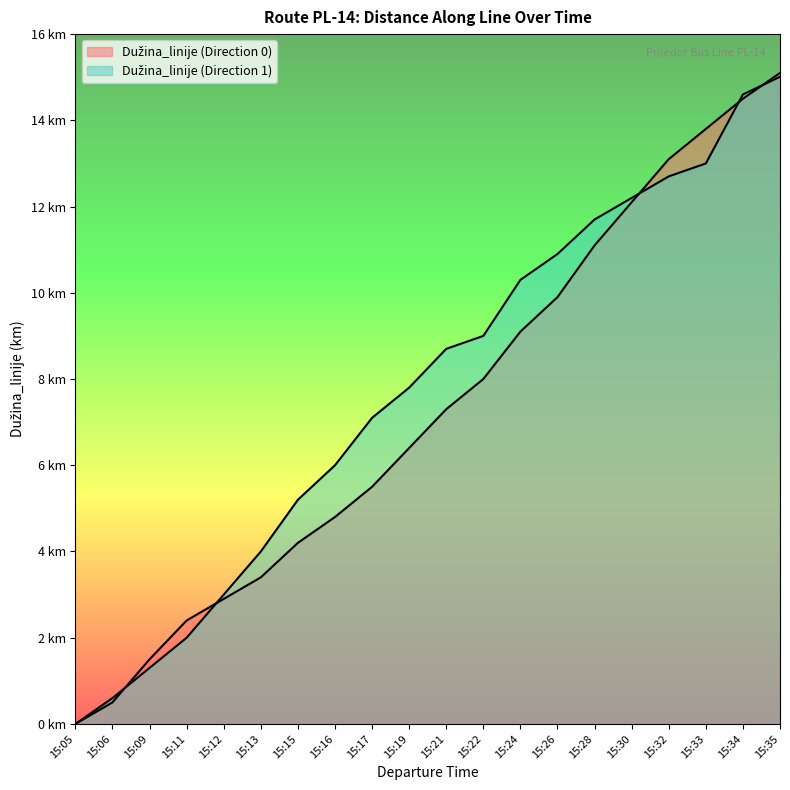

Which series has the largest range (max minus min)?

Dužina_linije (Direction 0)